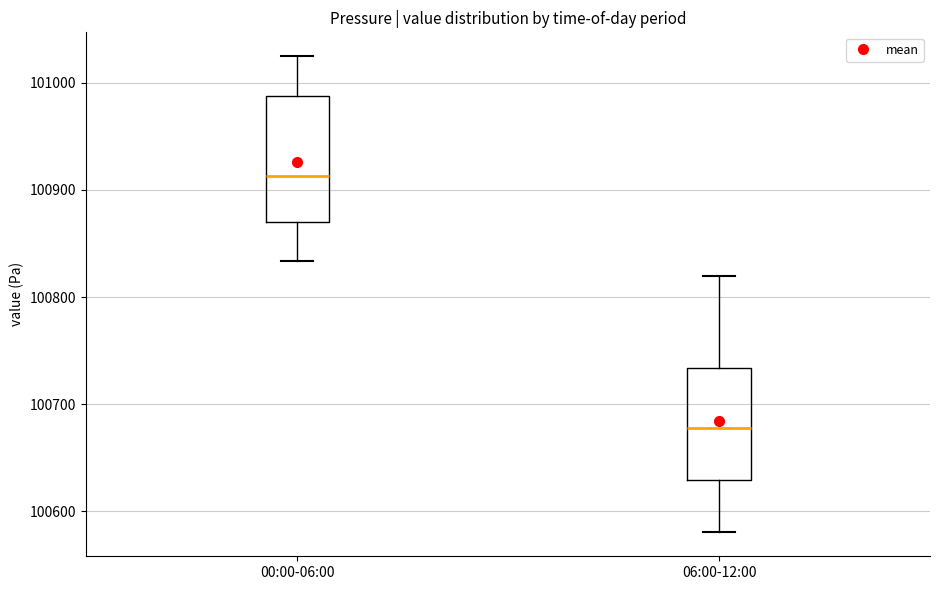

Reading left to right, read every box against the y-axis: the position of its median line, the range the box covers, and the ends of its whiskers. The values are not printed on the chart, so give them approximately, as read against the axis.

00:00-06:00: median 100910, box 100870 to 100990, whiskers 100830 to 101020
06:00-12:00: median 100680, box 100630 to 100730, whiskers 100580 to 100820